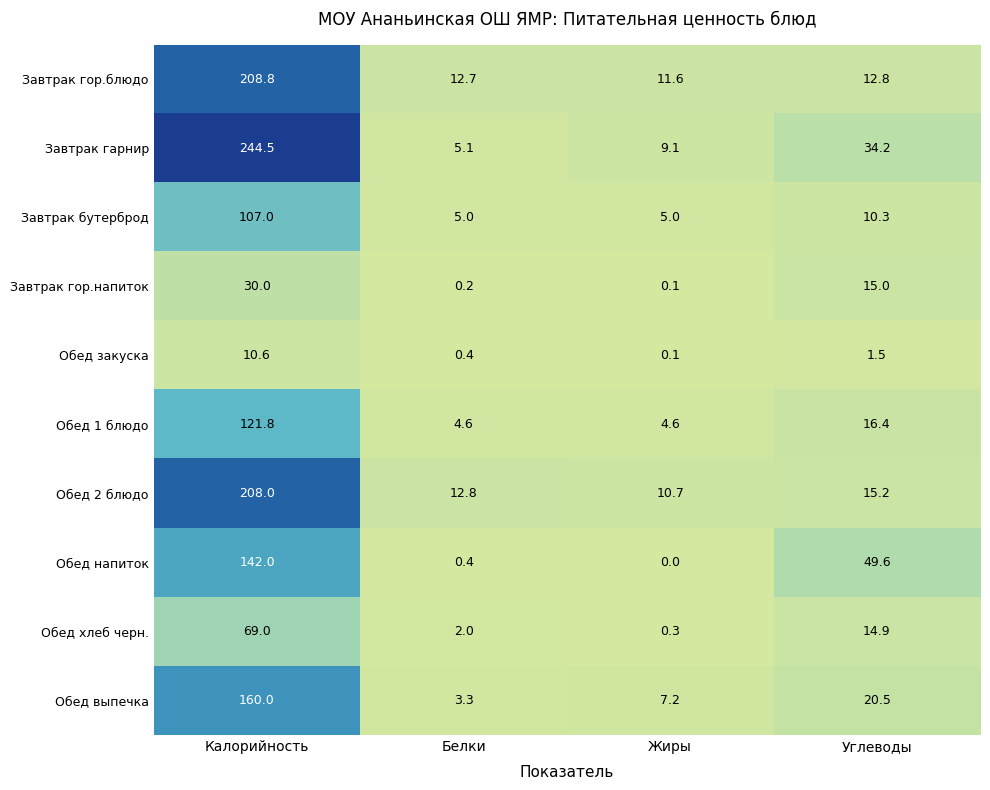

Between Калорийность and Углеводы, which series saw the biggest shift?

Завтрак гарнир